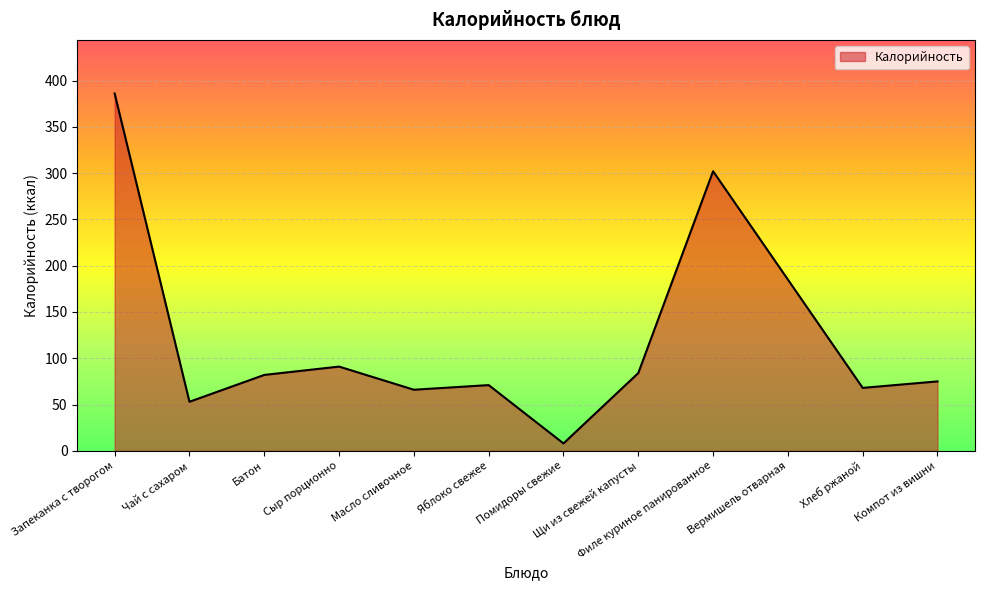

What is the minimum value shown in the chart?

8